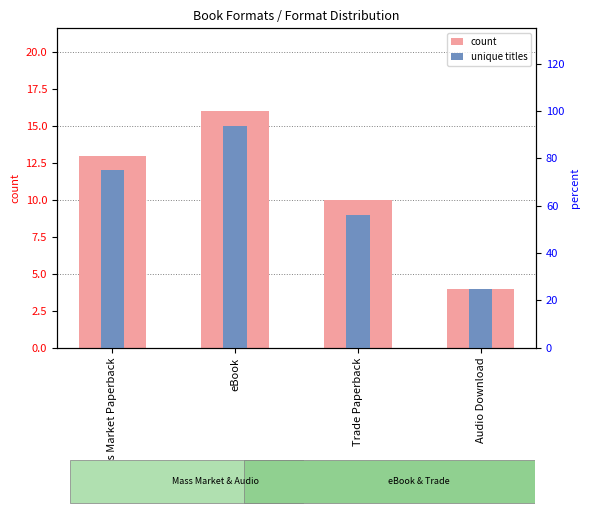

List the series in order of their overall mean, highest first.

count, unique titles